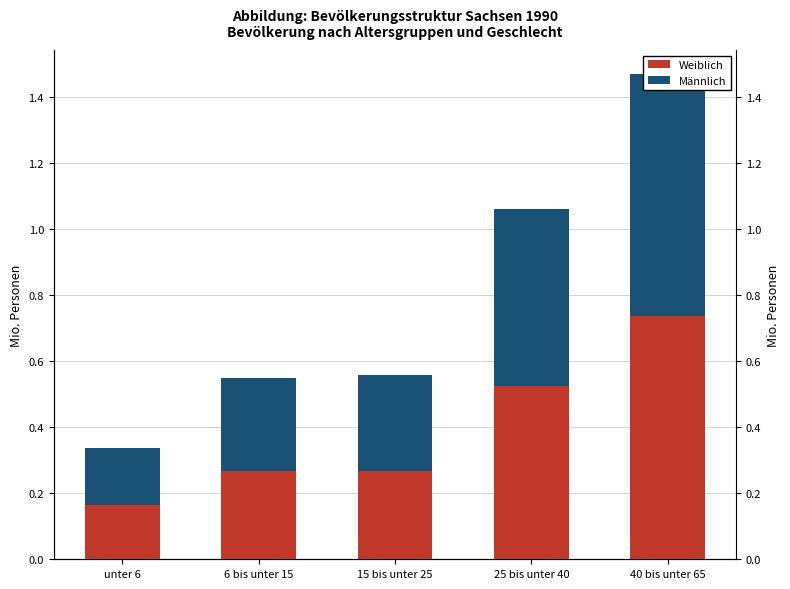

What is the label of the 1st bar from the left?

unter 6